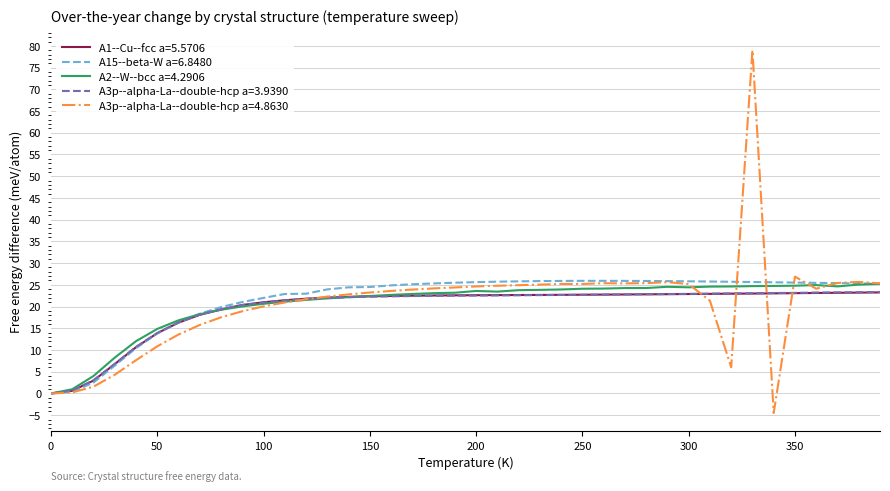

Which series has the largest total across all categories?

A15--beta-W a=6.8480